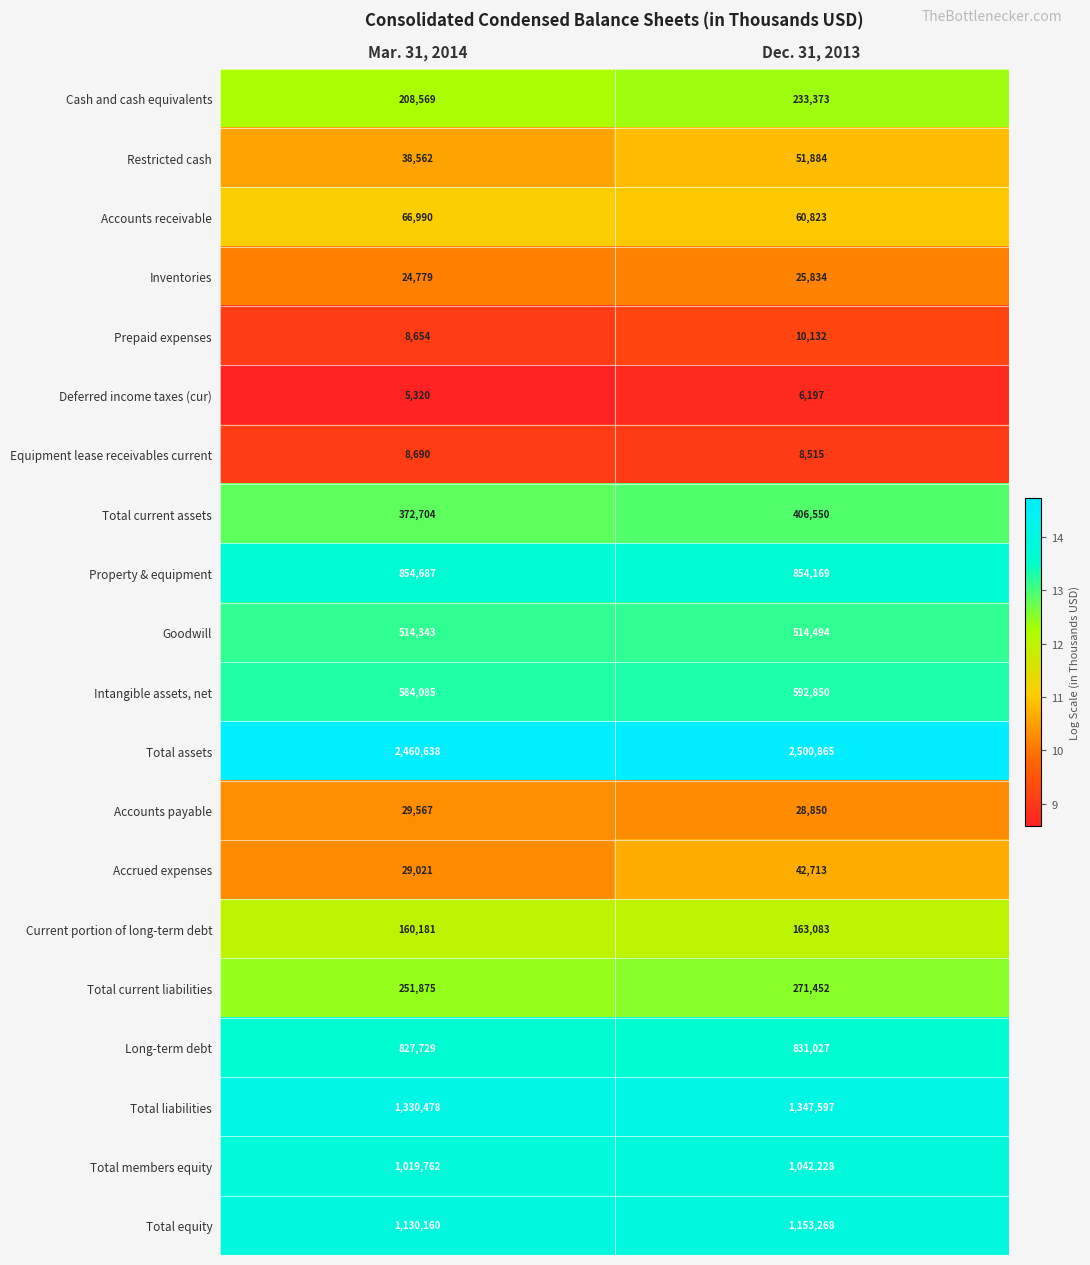

What is the sum of the Current portion of long-term debt values at Mar. 31, 2014 and Dec. 31, 2013?

323264